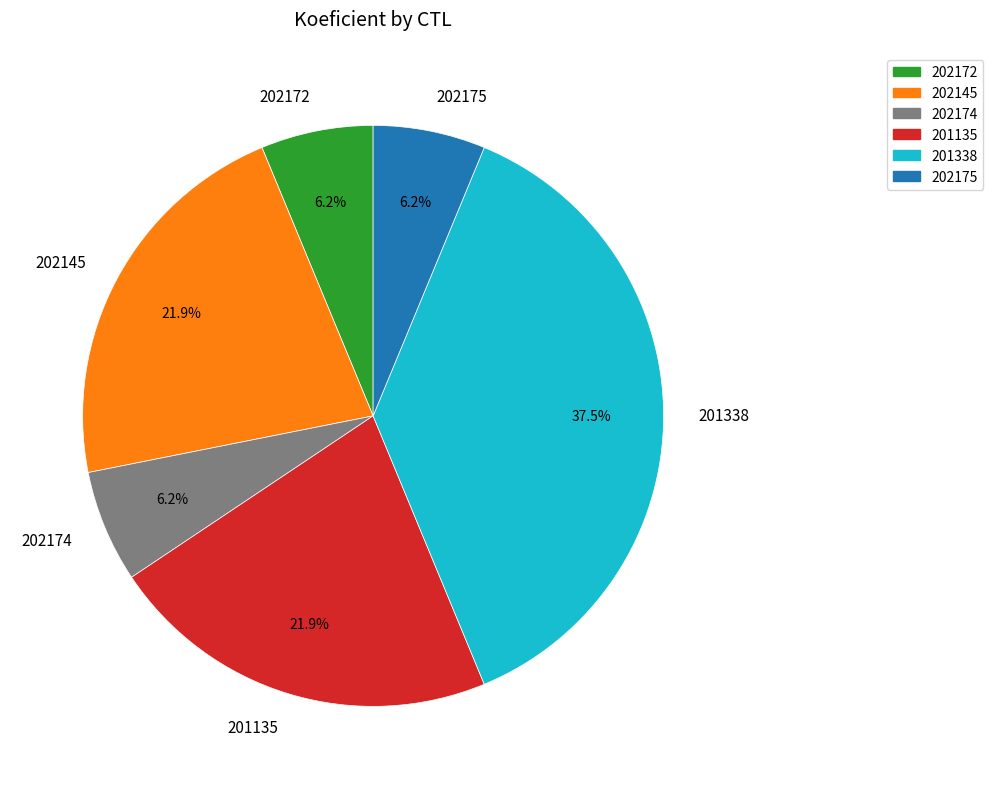

Is it true that 202175 is 14% of the pie?

False